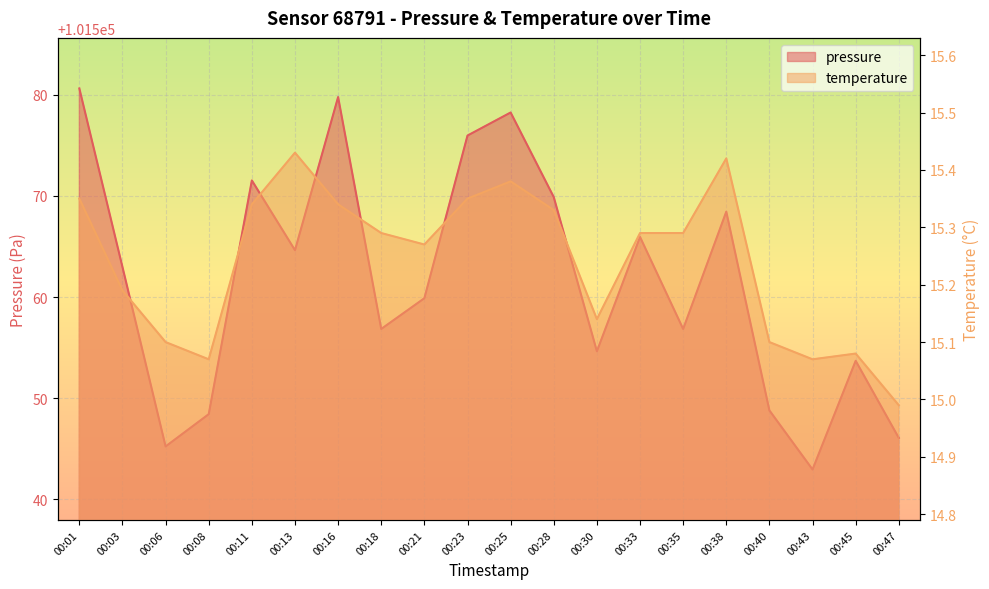

At which label is temperature closest to 15?

00:47